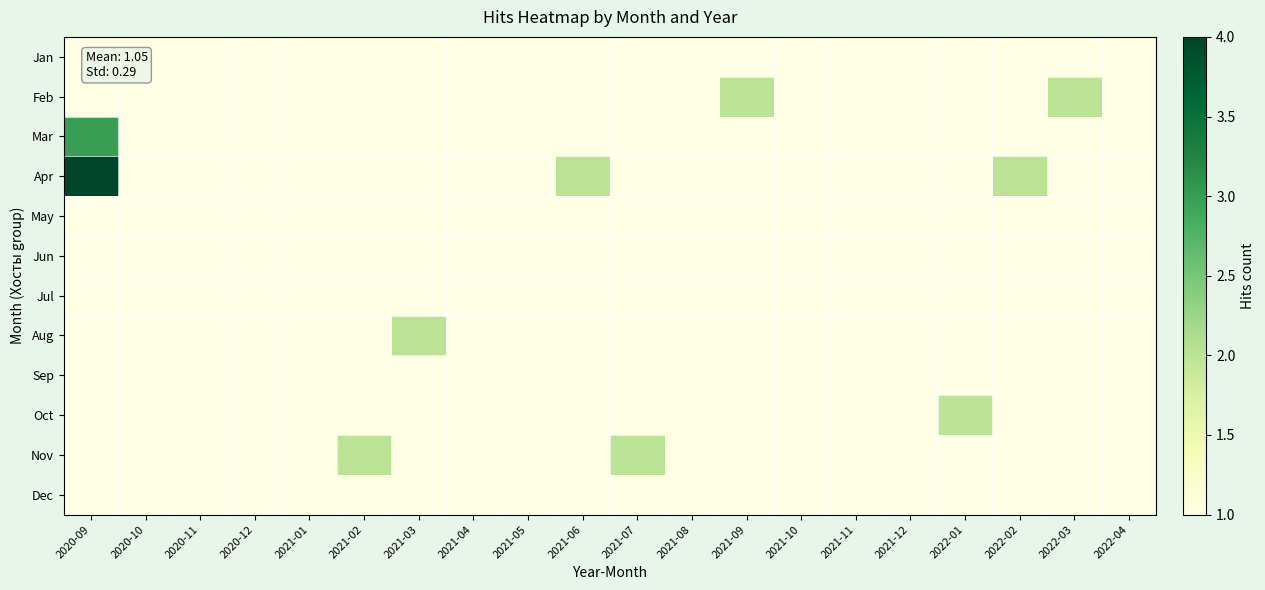

Reading left to right, list all the values displayed in this chart.

Jan: 2020-09=1	2020-10=1	2020-11=1	2020-12=1	2021-01=1	2021-02=1	2021-03=1	2021-04=1	2021-05=1	2021-06=1	2021-07=1	2021-08=1	2021-09=1	2021-10=1	2021-11=1	2021-12=1	2022-01=1	2022-02=1	2022-03=1	2022-04=1
Feb: 2020-09=1	2020-10=1	2020-11=1	2020-12=1	2021-01=1	2021-02=1	2021-03=1	2021-04=1	2021-05=1	2021-06=1	2021-07=1	2021-08=1	2021-09=2	2021-10=1	2021-11=1	2021-12=1	2022-01=1	2022-02=1	2022-03=2	2022-04=1
Mar: 2020-09=3	2020-10=1	2020-11=1	2020-12=1	2021-01=1	2021-02=1	2021-03=1	2021-04=1	2021-05=1	2021-06=1	2021-07=1	2021-08=1	2021-09=1	2021-10=1	2021-11=1	2021-12=1	2022-01=1	2022-02=1	2022-03=1	2022-04=1
Apr: 2020-09=4	2020-10=1	2020-11=1	2020-12=1	2021-01=1	2021-02=1	2021-03=1	2021-04=1	2021-05=1	2021-06=2	2021-07=1	2021-08=1	2021-09=1	2021-10=1	2021-11=1	2021-12=1	2022-01=1	2022-02=2	2022-03=1	2022-04=1
May: 2020-09=1	2020-10=1	2020-11=1	2020-12=1	2021-01=1	2021-02=1	2021-03=1	2021-04=1	2021-05=1	2021-06=1	2021-07=1	2021-08=1	2021-09=1	2021-10=1	2021-11=1	2021-12=1	2022-01=1	2022-02=1	2022-03=1	2022-04=1
Jun: 2020-09=1	2020-10=1	2020-11=1	2020-12=1	2021-01=1	2021-02=1	2021-03=1	2021-04=1	2021-05=1	2021-06=1	2021-07=1	2021-08=1	2021-09=1	2021-10=1	2021-11=1	2021-12=1	2022-01=1	2022-02=1	2022-03=1	2022-04=1
Jul: 2020-09=1	2020-10=1	2020-11=1	2020-12=1	2021-01=1	2021-02=1	2021-03=1	2021-04=1	2021-05=1	2021-06=1	2021-07=1	2021-08=1	2021-09=1	2021-10=1	2021-11=1	2021-12=1	2022-01=1	2022-02=1	2022-03=1	2022-04=1
Aug: 2020-09=1	2020-10=1	2020-11=1	2020-12=1	2021-01=1	2021-02=1	2021-03=2	2021-04=1	2021-05=1	2021-06=1	2021-07=1	2021-08=1	2021-09=1	2021-10=1	2021-11=1	2021-12=1	2022-01=1	2022-02=1	2022-03=1	2022-04=1
Sep: 2020-09=1	2020-10=1	2020-11=1	2020-12=1	2021-01=1	2021-02=1	2021-03=1	2021-04=1	2021-05=1	2021-06=1	2021-07=1	2021-08=1	2021-09=1	2021-10=1	2021-11=1	2021-12=1	2022-01=1	2022-02=1	2022-03=1	2022-04=1
Oct: 2020-09=1	2020-10=1	2020-11=1	2020-12=1	2021-01=1	2021-02=1	2021-03=1	2021-04=1	2021-05=1	2021-06=1	2021-07=1	2021-08=1	2021-09=1	2021-10=1	2021-11=1	2021-12=1	2022-01=2	2022-02=1	2022-03=1	2022-04=1
Nov: 2020-09=1	2020-10=1	2020-11=1	2020-12=1	2021-01=1	2021-02=2	2021-03=1	2021-04=1	2021-05=1	2021-06=1	2021-07=2	2021-08=1	2021-09=1	2021-10=1	2021-11=1	2021-12=1	2022-01=1	2022-02=1	2022-03=1	2022-04=1
Dec: 2020-09=1	2020-10=1	2020-11=1	2020-12=1	2021-01=1	2021-02=1	2021-03=1	2021-04=1	2021-05=1	2021-06=1	2021-07=1	2021-08=1	2021-09=1	2021-10=1	2021-11=1	2021-12=1	2022-01=1	2022-02=1	2022-03=1	2022-04=1